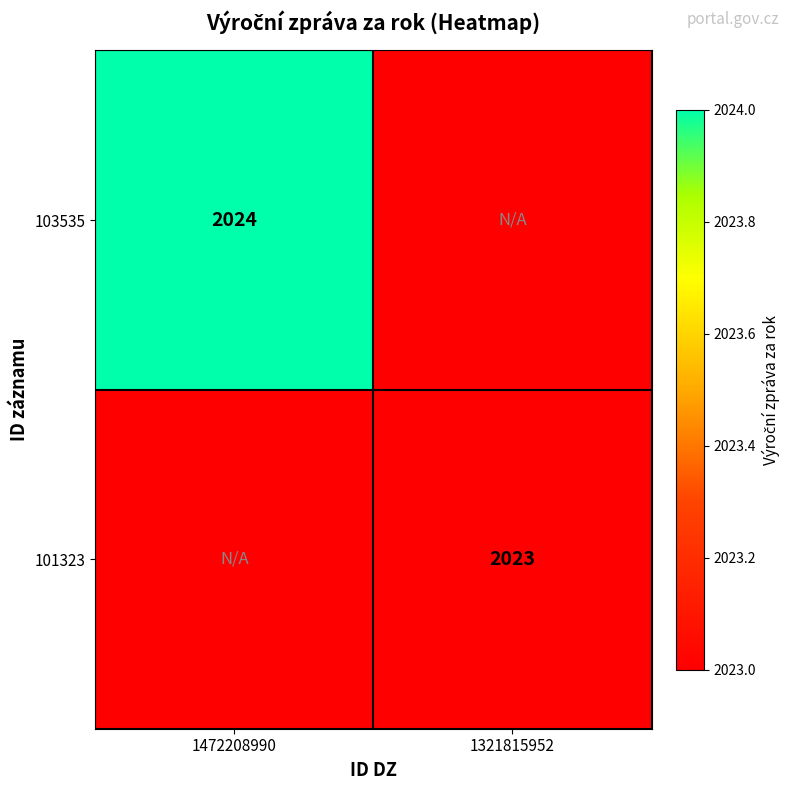

True or false: 103535 has a value of 454 at 1472208990.

False